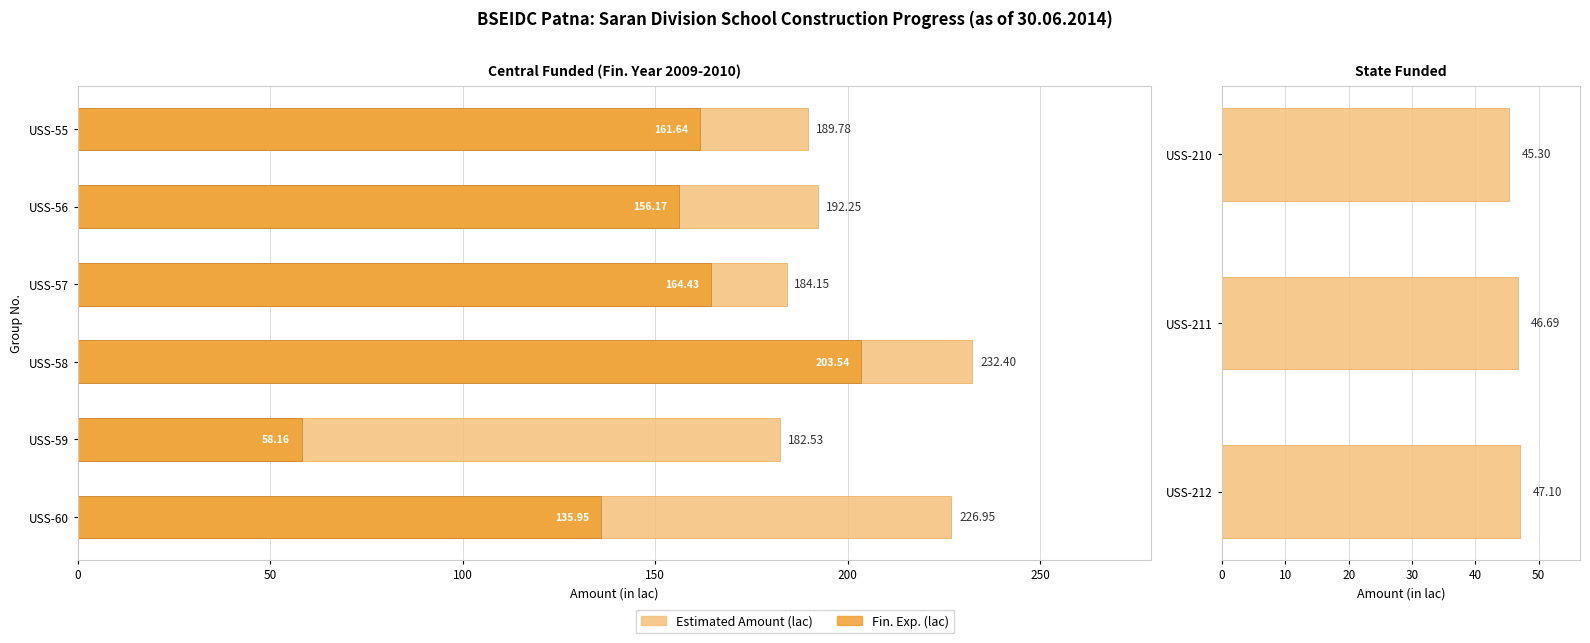

True or false: Fin. Exp. (lac) has a value of 0.8 at 50.

False